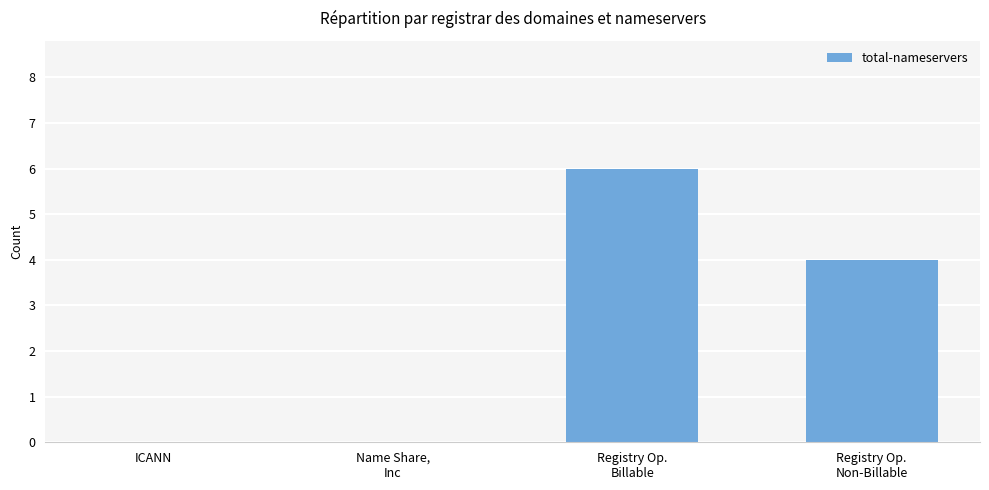

What is the sum of all values?

10